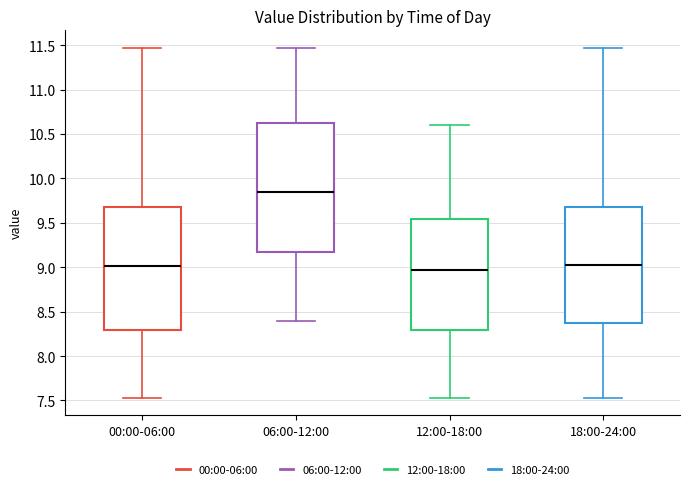

Reading left to right, transcribe this box plot: for each box, give where its median line is, the range the box spans, and where its two whiskers end, as read against the y-axis. The values are not printed on the chart, so give them approximately, as read against the axis.

00:00-06:00: median 9.00, box 8.30 to 9.70, whiskers 7.55 to 11.45
06:00-12:00: median 9.85, box 9.20 to 10.65, whiskers 8.40 to 11.45
12:00-18:00: median 8.95, box 8.30 to 9.55, whiskers 7.55 to 10.60
18:00-24:00: median 9.05, box 8.40 to 9.70, whiskers 7.55 to 11.45